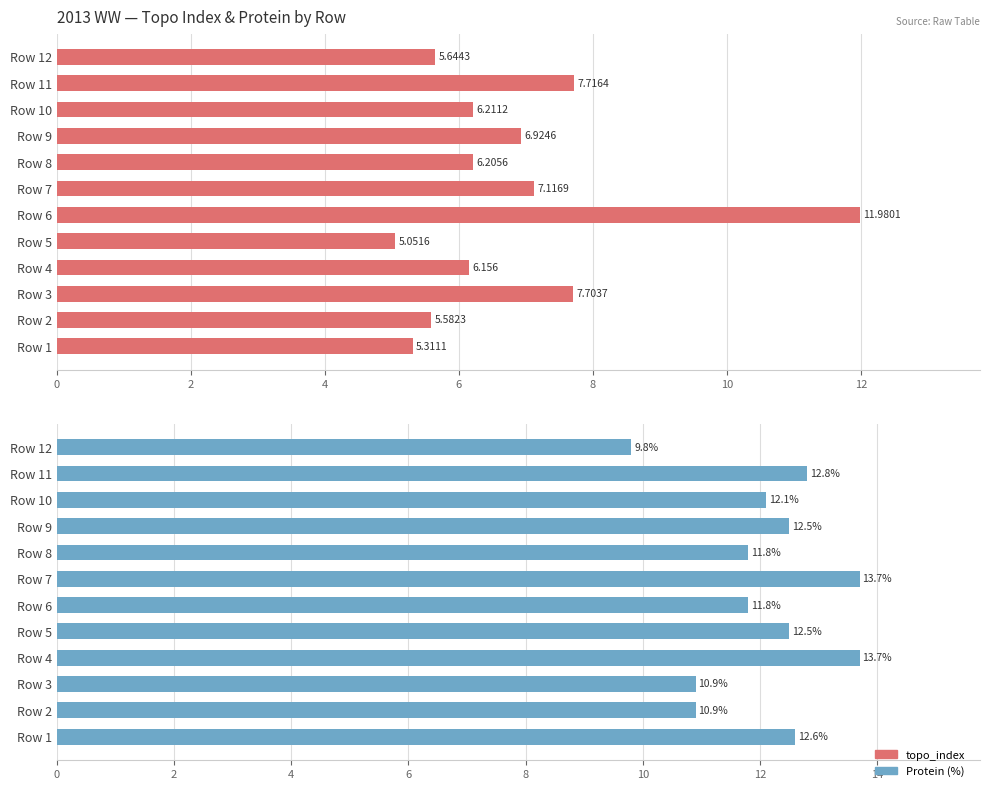

True or false: Protein (%) has a value of 19.2 at Row 2.

False